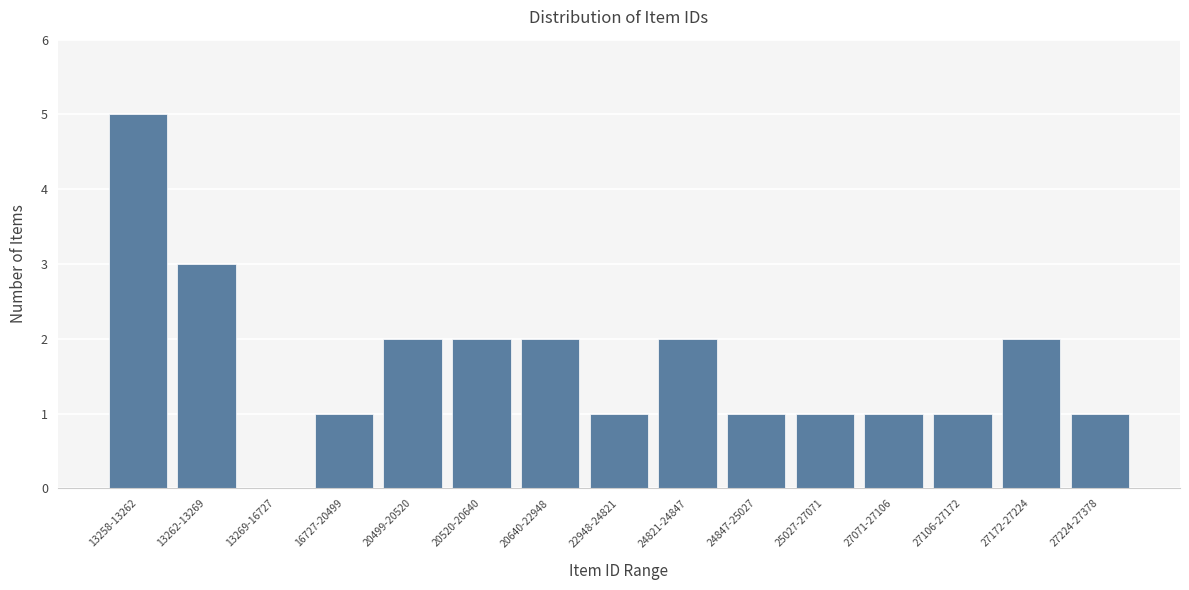

Reading left to right, extract all data points from this chart.

13258-13262=5	13262-13269=3	13269-16727=0	16727-20499=1	20499-20520=2	20520-20640=2	20640-22948=2	22948-24821=1	24821-24847=2	24847-25027=1	25027-27071=1	27071-27106=1	27106-27172=1	27172-27224=2	27224-27378=1